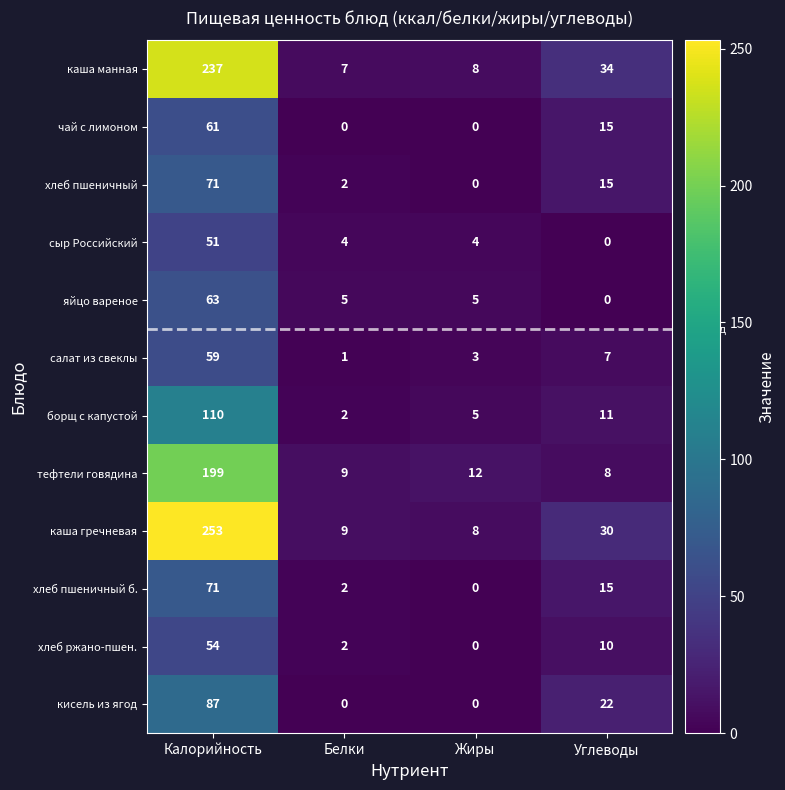

What is the sum of all хлеб ржано-пшен. values?

66